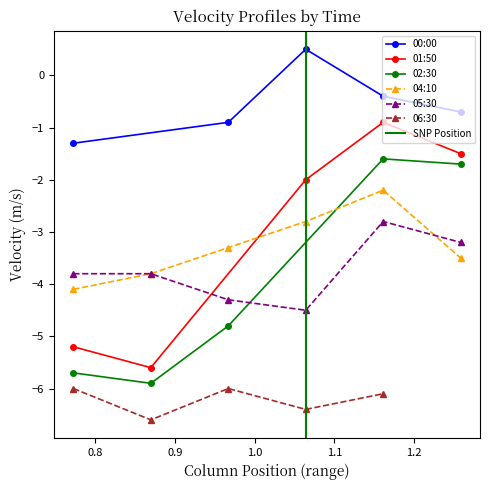

How many lines are shown in the chart?

6